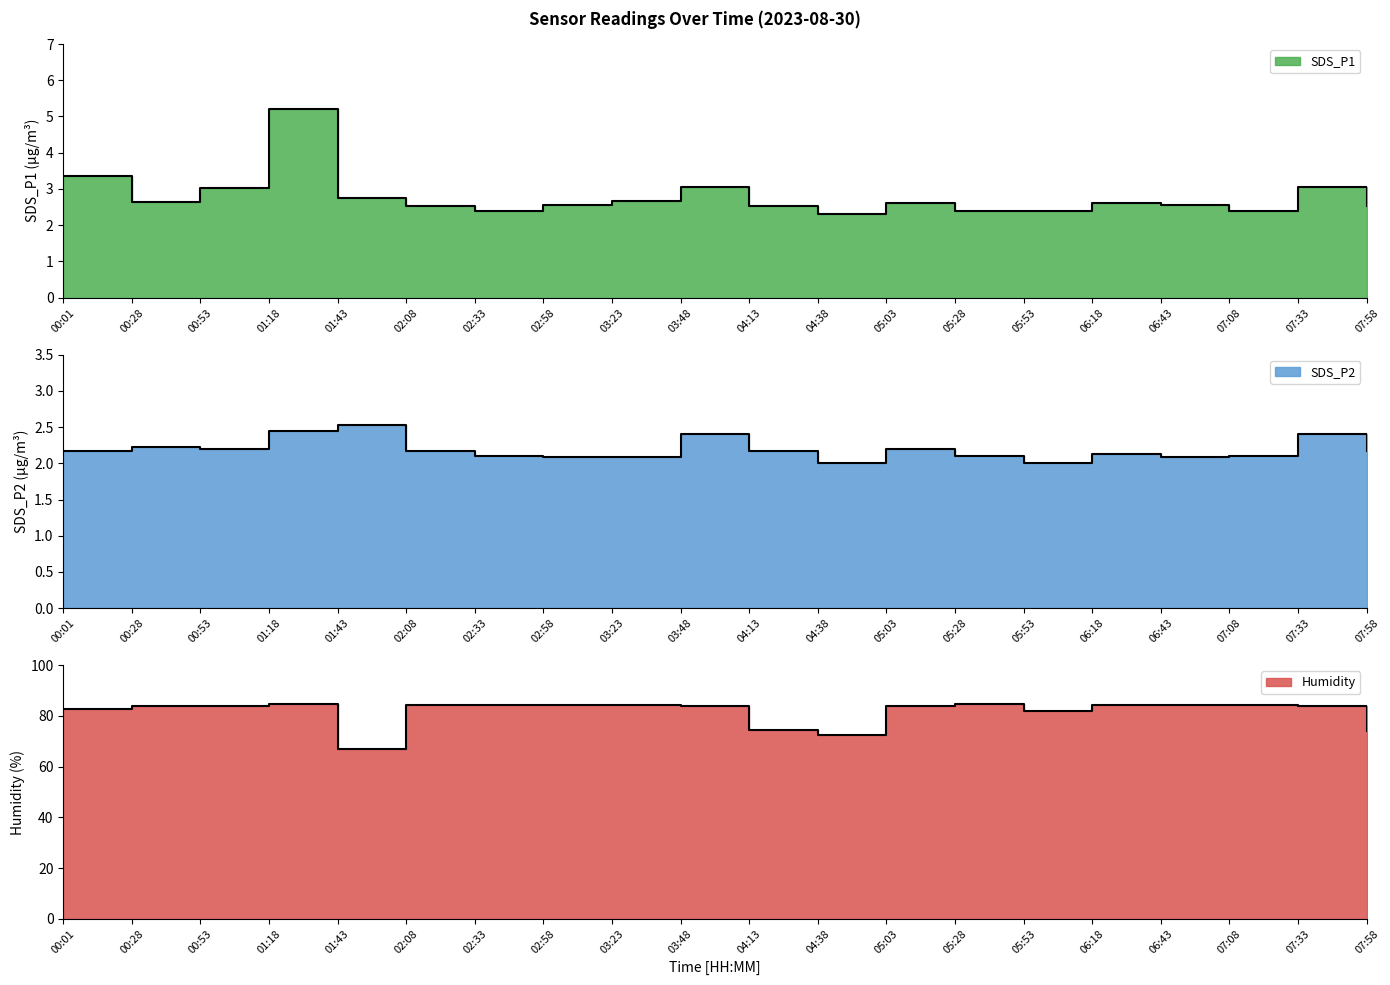

True or false: SDS_P1 and SDS_P2 cross at least once.

False